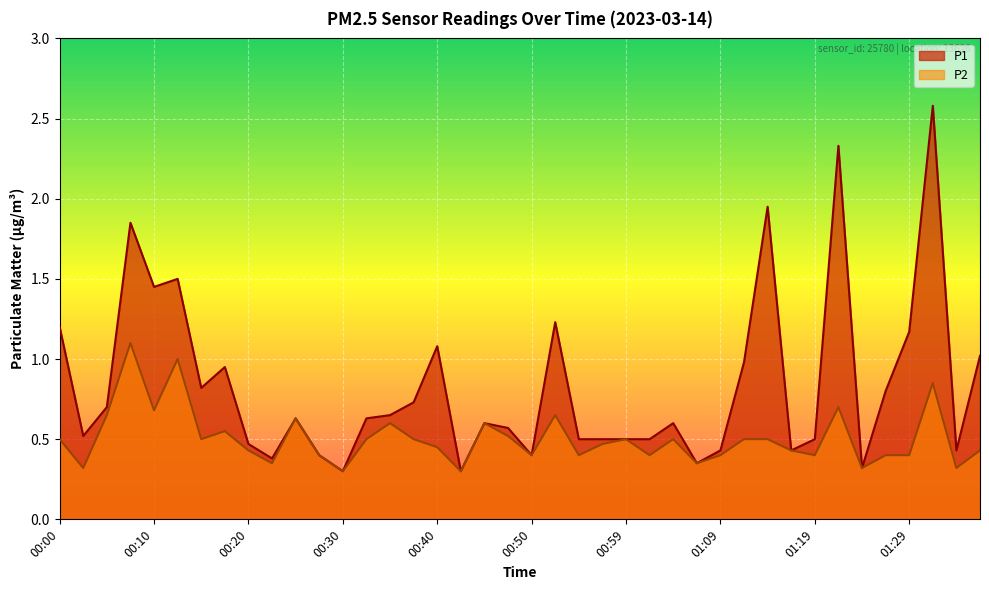

Which series has the largest range (max minus min)?

P1